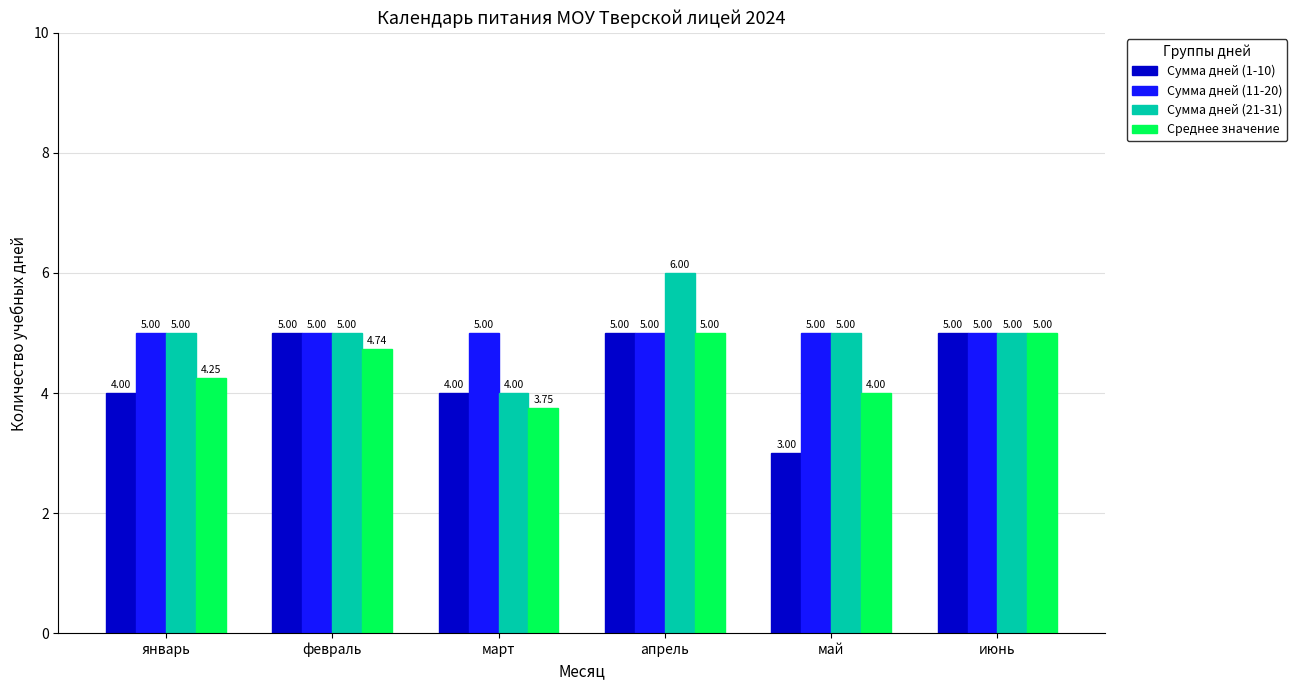

What position from the left is май?

5